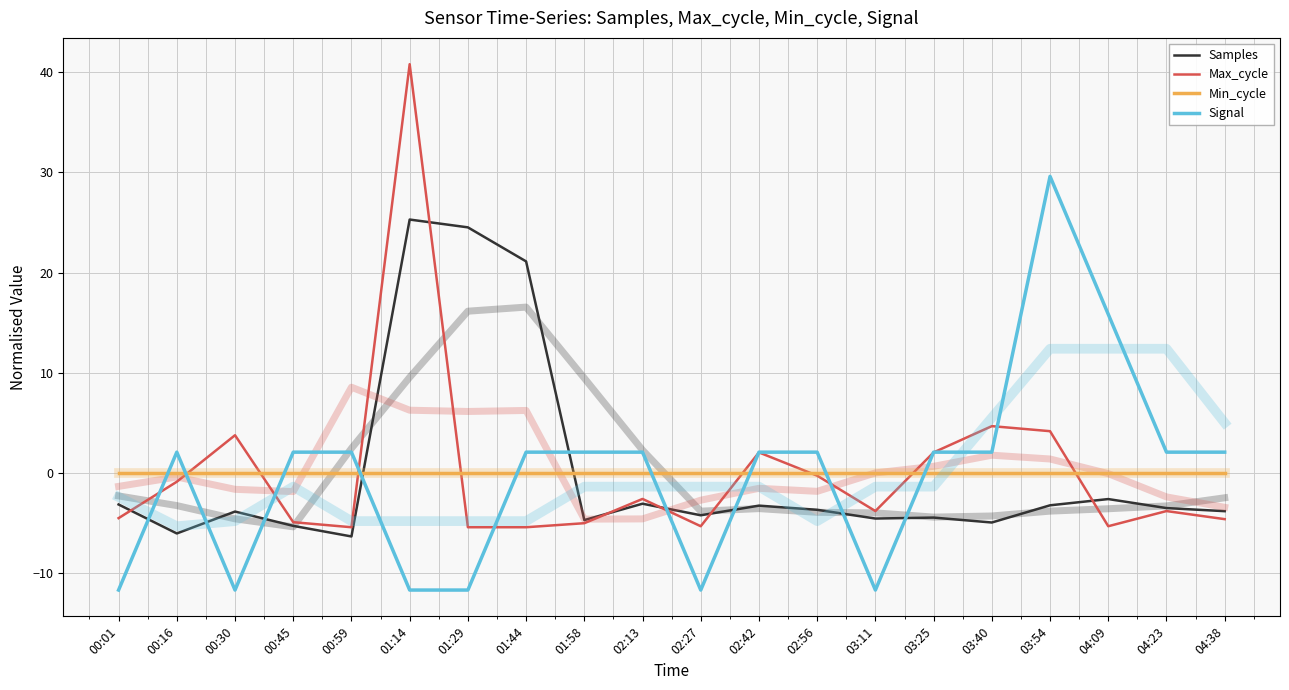

What is the minimum value for Max_cycle?

-5.4